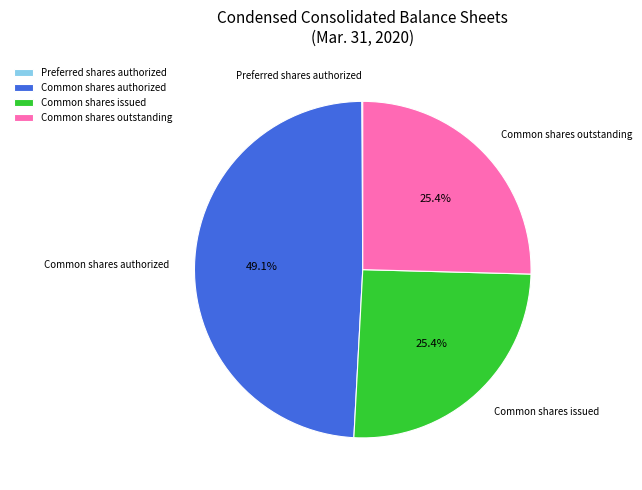

What percentage is NOT represented by Common shares issued?

74.6%